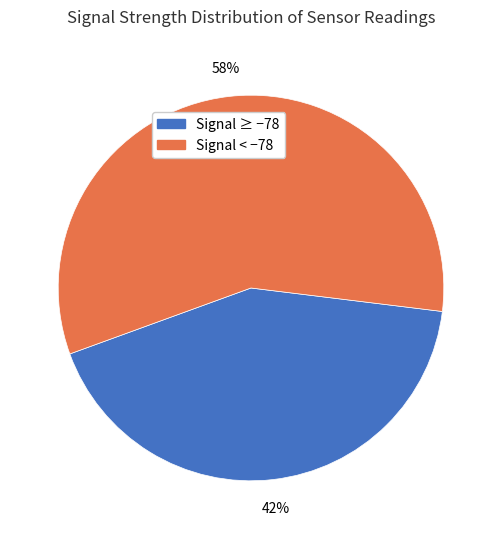

Which category has the smallest portion of the pie?

Signal ≥ −78